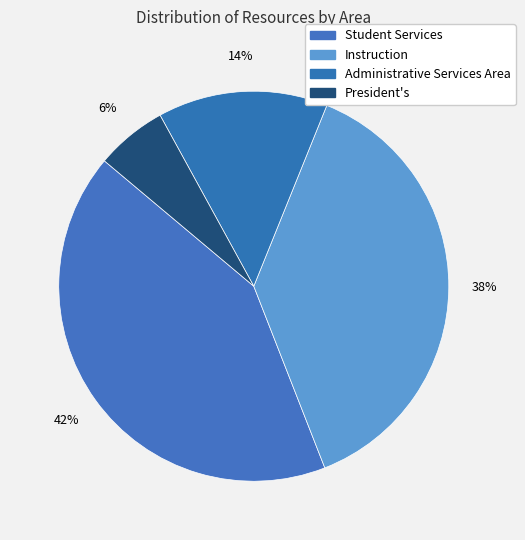

How many slices are in this pie chart?

4